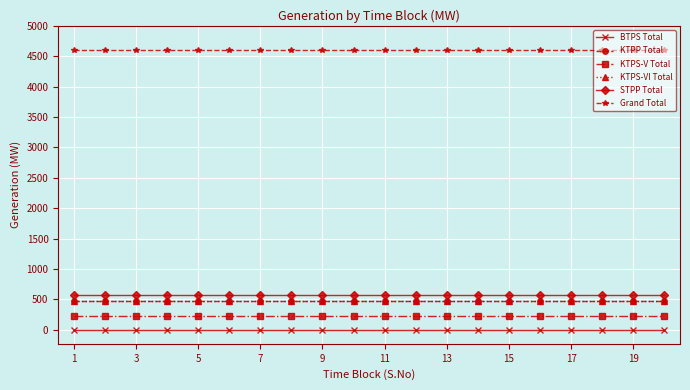

At how many categories does at least one series exceed 2908?

20